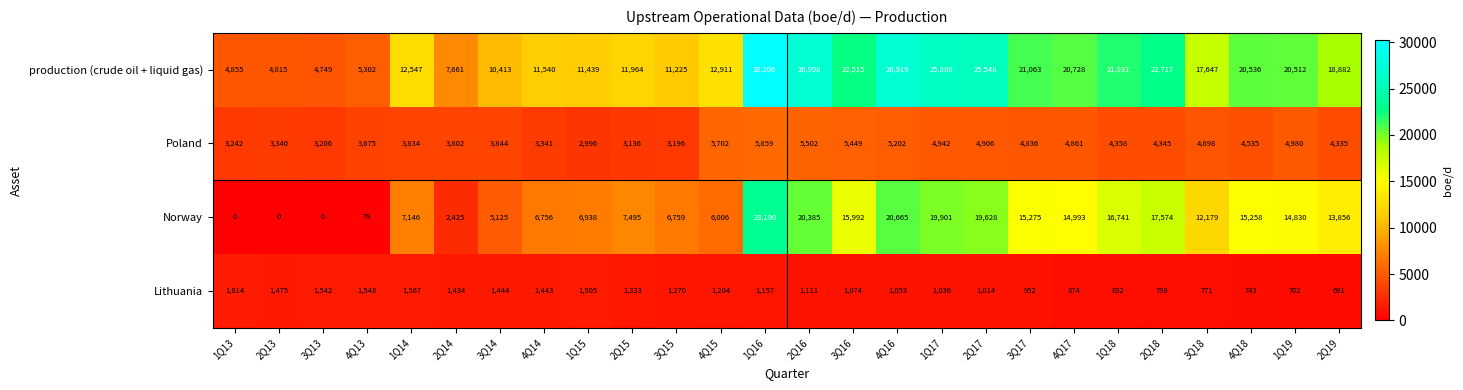

At which label does production (crude oil + liquid gas) first exceed 18882?

1Q16